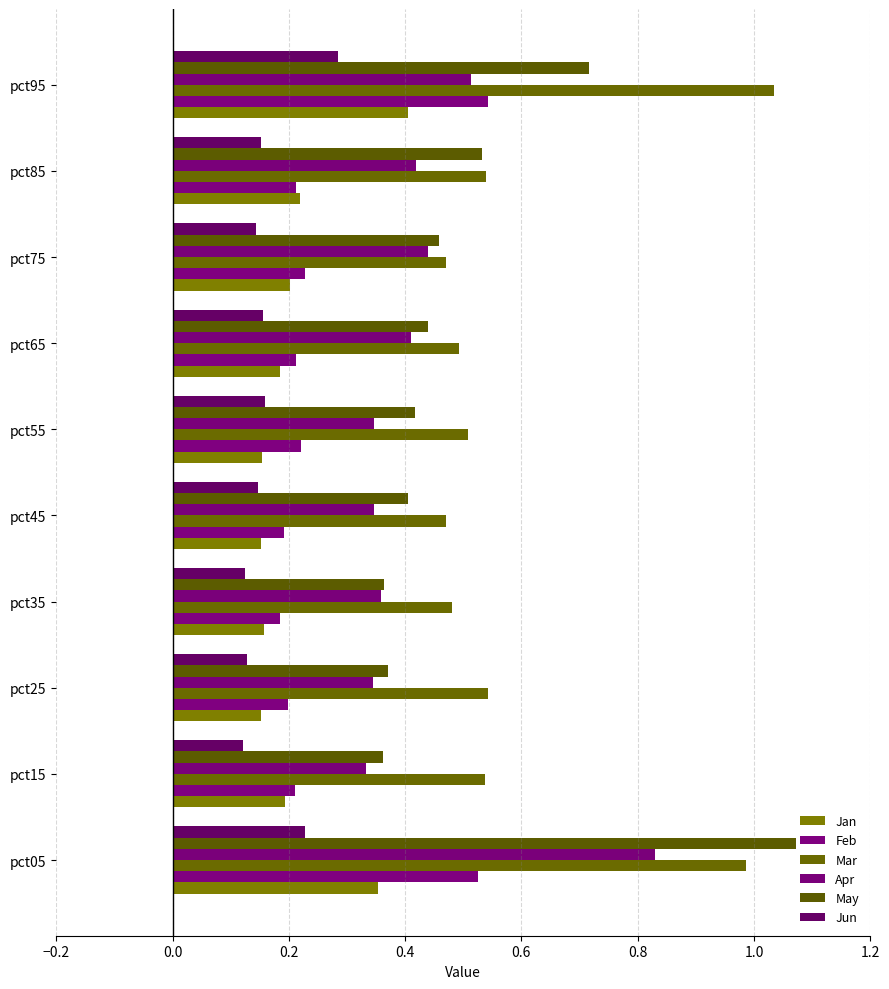

Reading right to left, what are all the values shown in this chart?

Jan: 0.4	0.2	0.2	0.2	0.2	0.2	0.2	0.2	0.2	0.4
Feb: 0.5	0.2	0.2	0.2	0.2	0.2	0.2	0.2	0.2	0.5
Mar: 1.0	0.5	0.5	0.5	0.5	0.5	0.5	0.5	0.5	1.0
Apr: 0.5	0.4	0.4	0.4	0.3	0.3	0.4	0.3	0.3	0.8
May: 0.7	0.5	0.5	0.4	0.4	0.4	0.4	0.4	0.4	1.1
Jun: 0.3	0.2	0.1	0.2	0.2	0.1	0.1	0.1	0.1	0.2